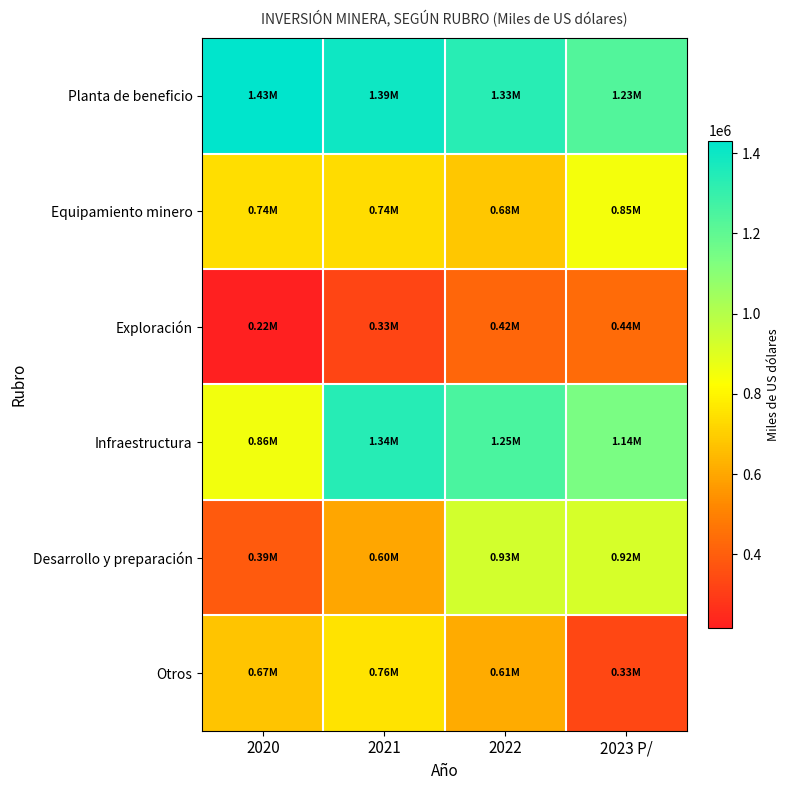

What is the greatest value displayed?

1431735.5